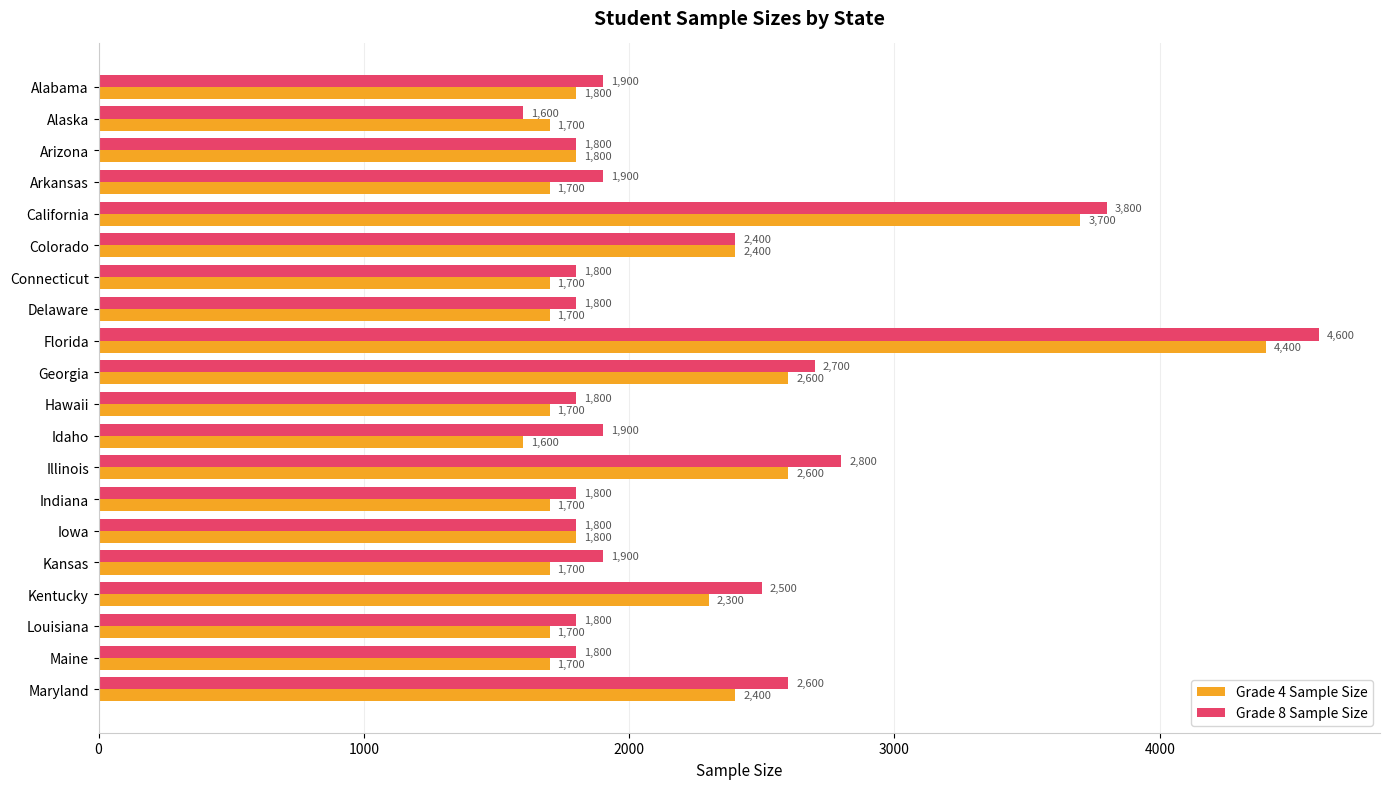

What is the minimum value shown in the chart?

1600